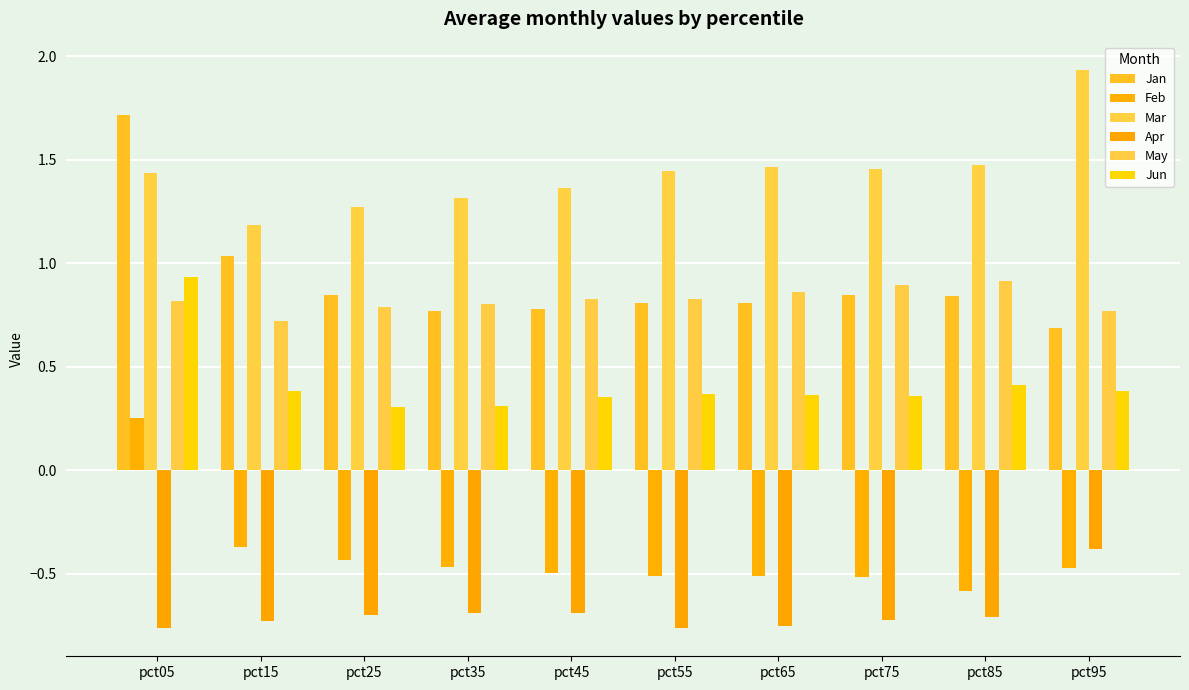

Which category has the highest value in the Jan series?

pct05